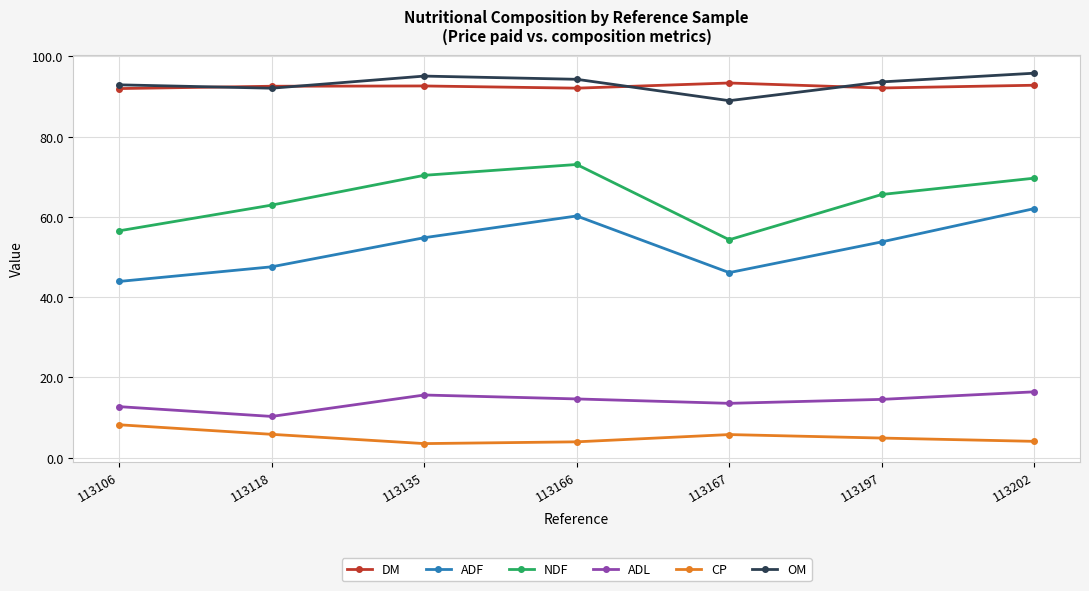

Where is the first local minimum for ADL?

113118